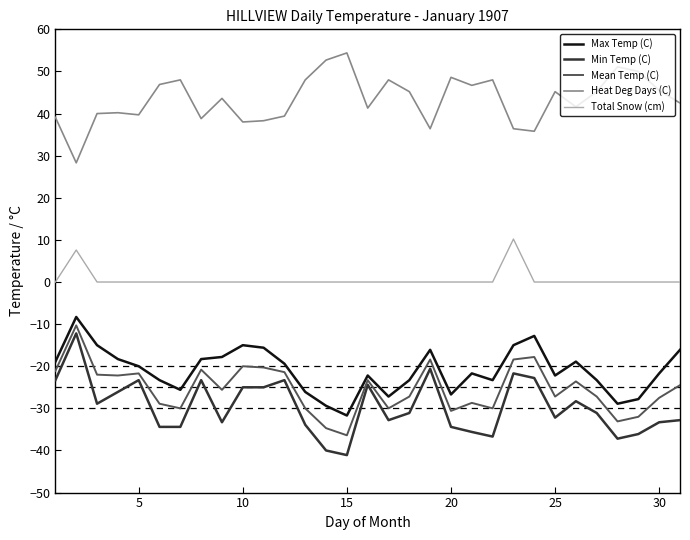

Which series has the largest total across all categories?

Heat Deg Days (C)